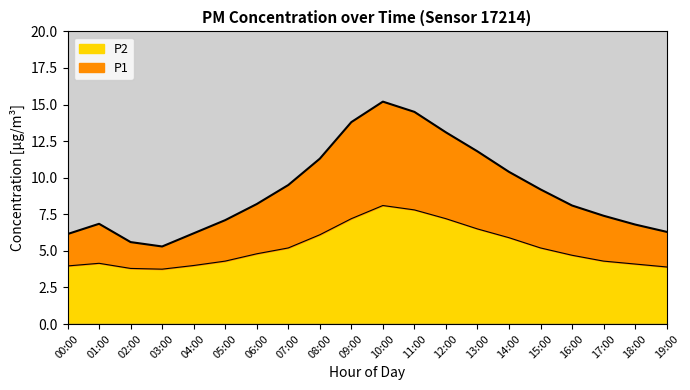

What is the label of the 14th point from the right?

06:00